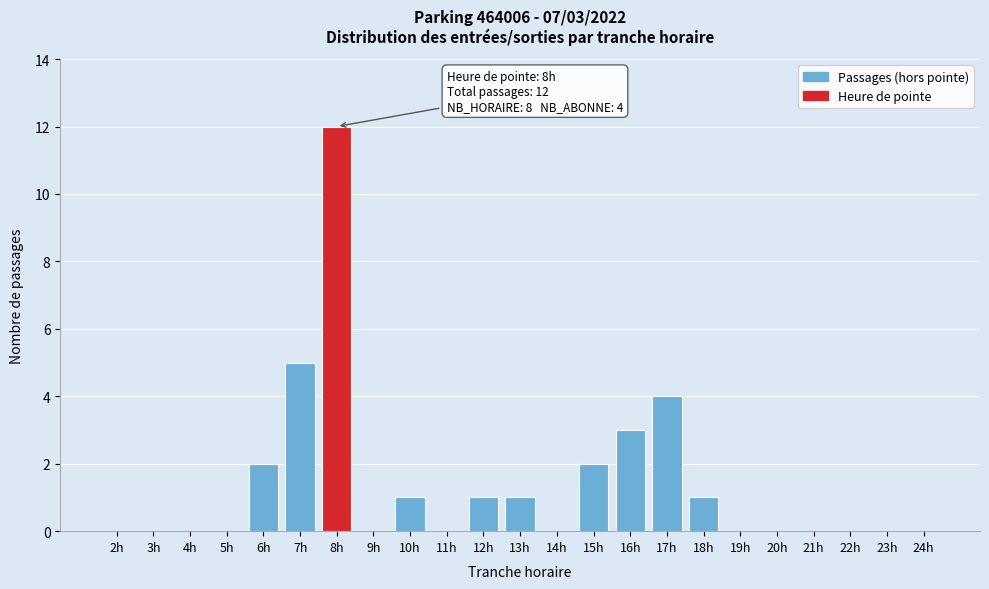

Reading left to right, transcribe all the data shown in this chart.

2h=0	3h=0	4h=0	5h=0	6h=2	7h=5	8h=12	9h=0	10h=1	11h=0	12h=1	13h=1	14h=0	15h=2	16h=3	17h=4	18h=1	19h=0	20h=0	21h=0	22h=0	23h=0	24h=0